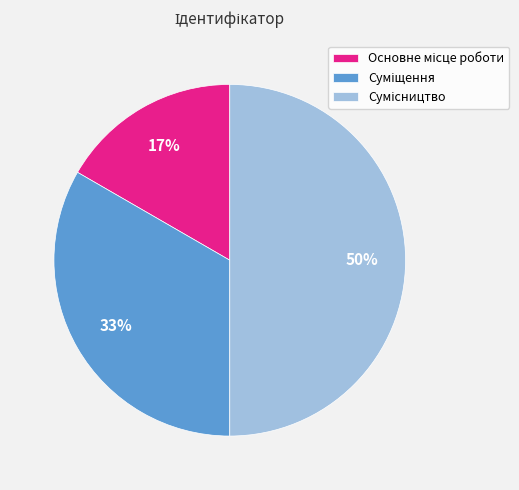

To the nearest percent, what is the average slice percentage?

33%